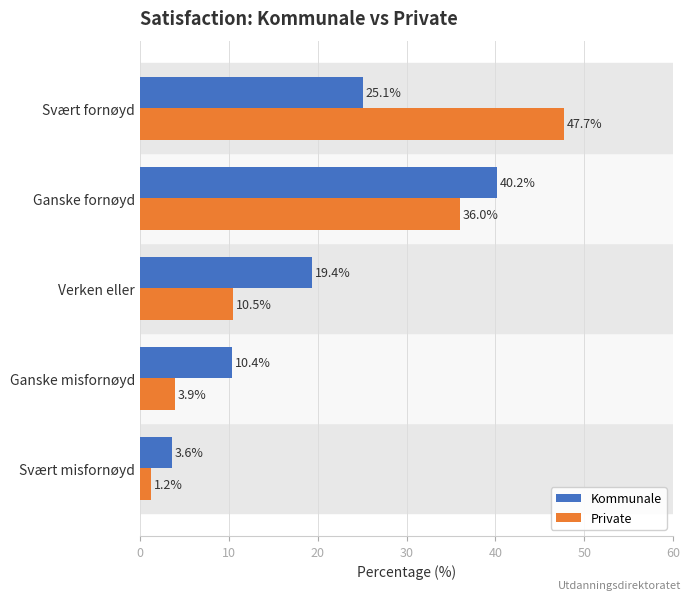

True or false: Private has a value of 3.9 at Ganske misfornøyd.

True